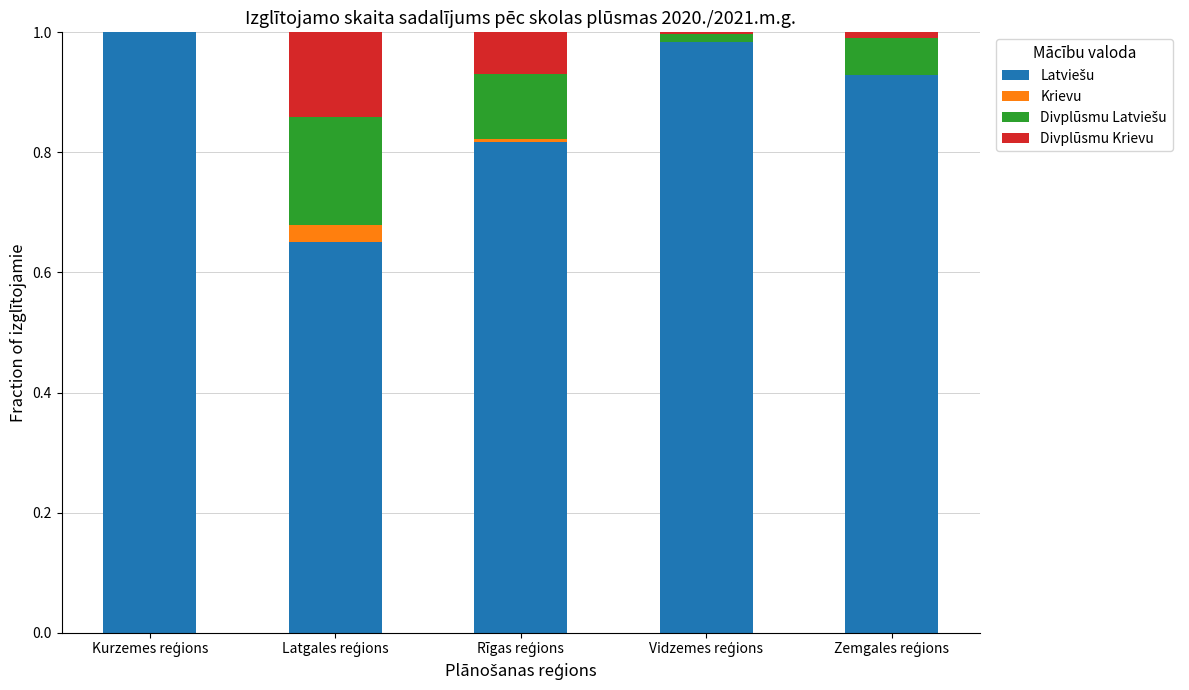

Does the chart contain stacked bars?

Yes